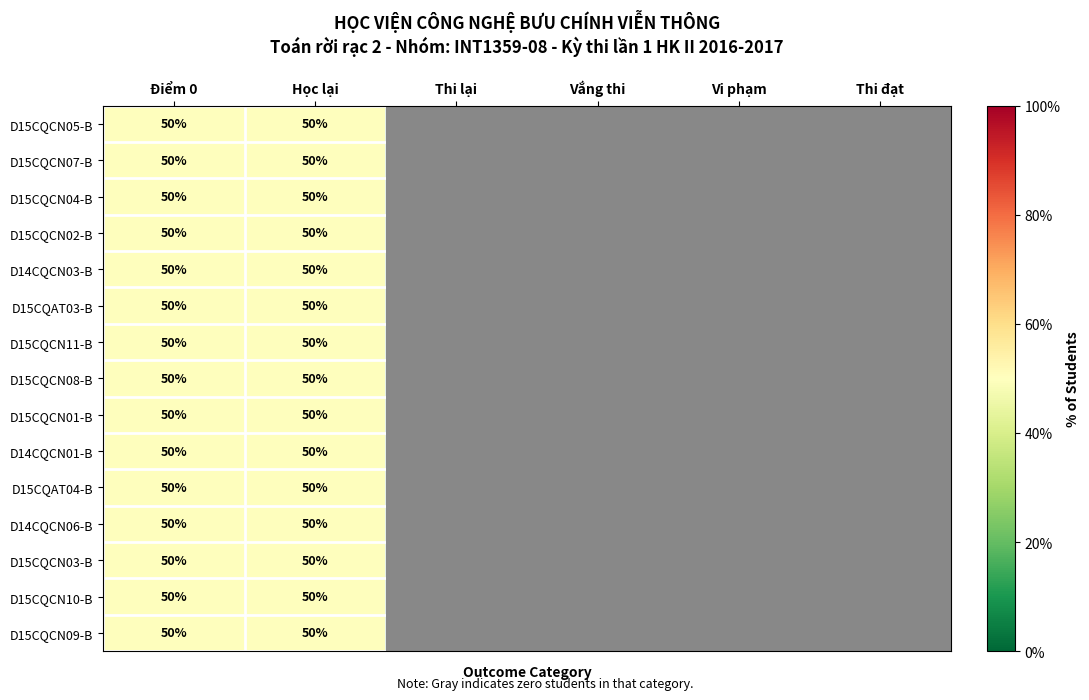

Which label corresponds to the smallest value in the chart?

Thi lại